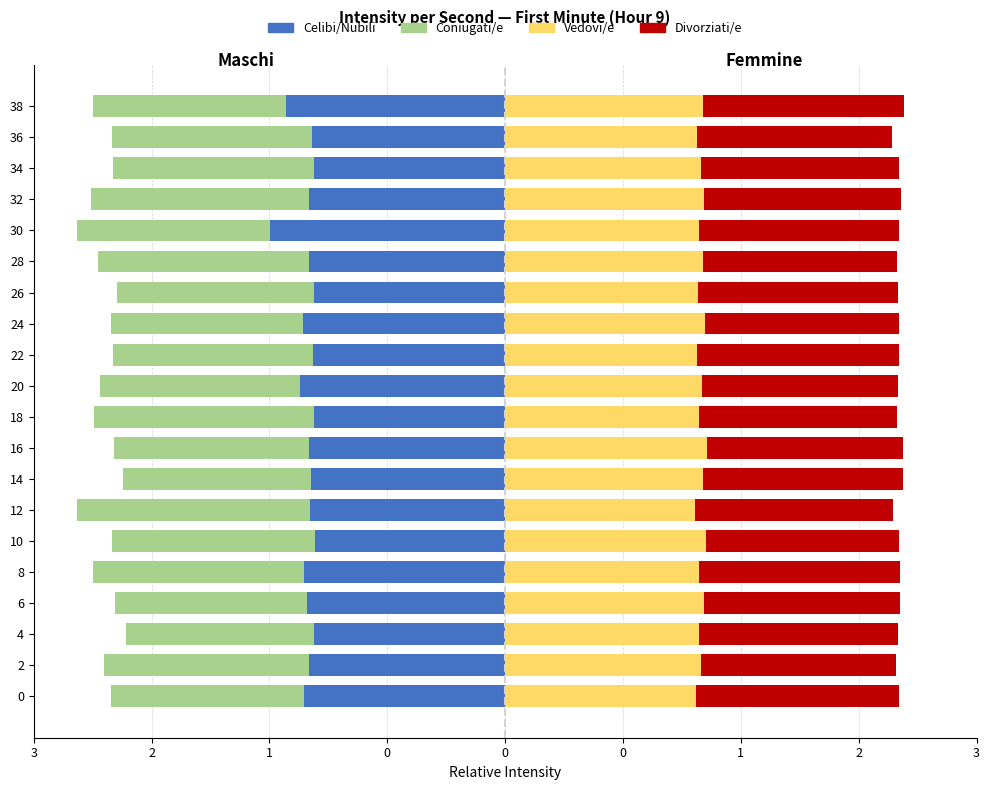

How many categories are shown in the chart?

20